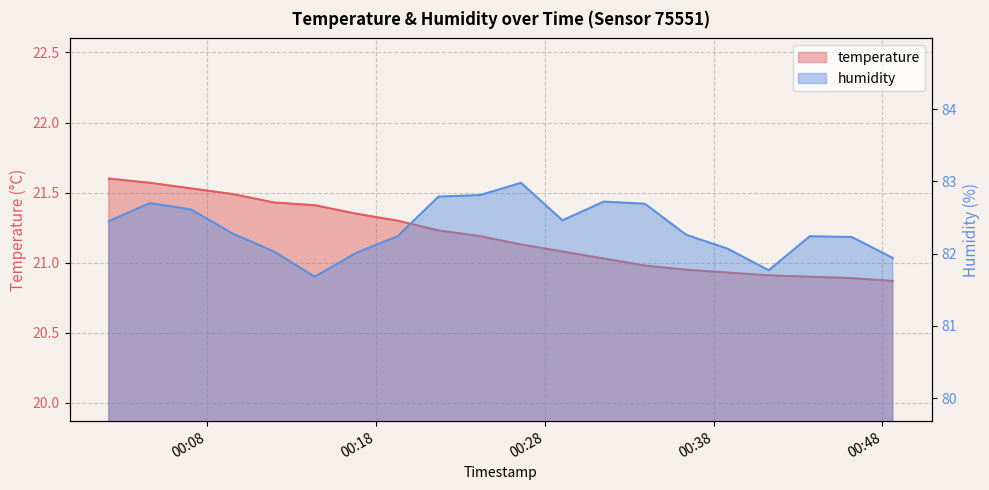

Where is humidity nearest to the value 82?

2023-08-21T00:16:50